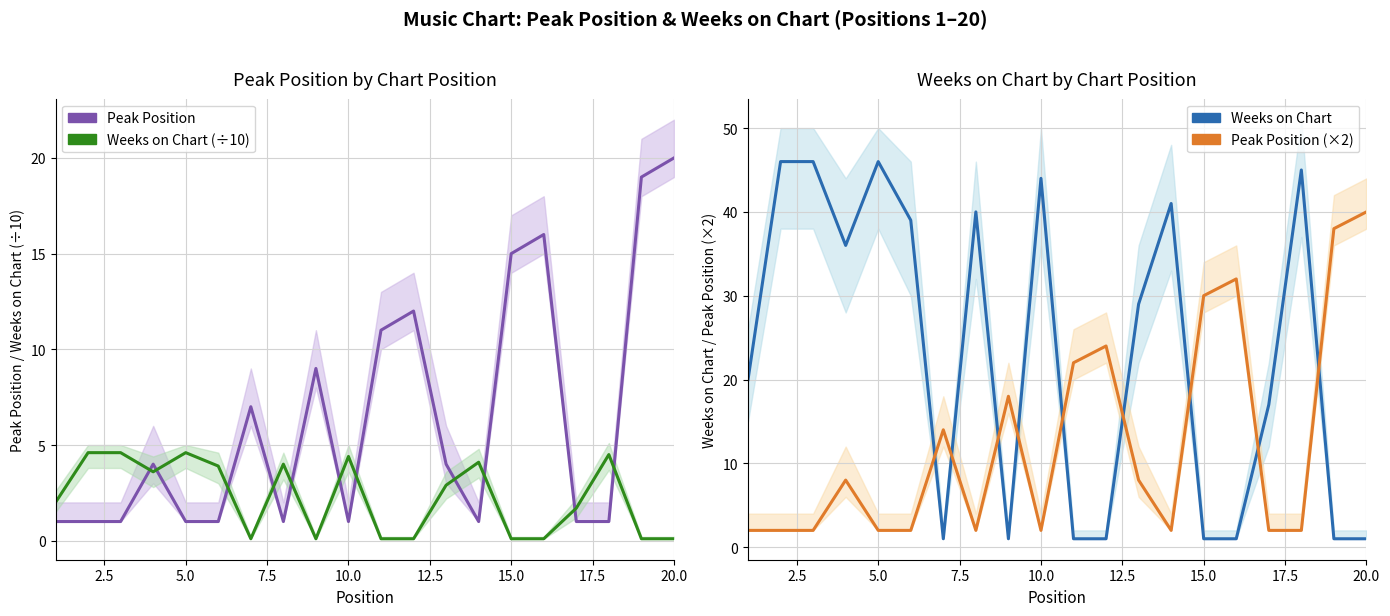

What is the average value of the Weeks on Chart (÷10) series?

2.3